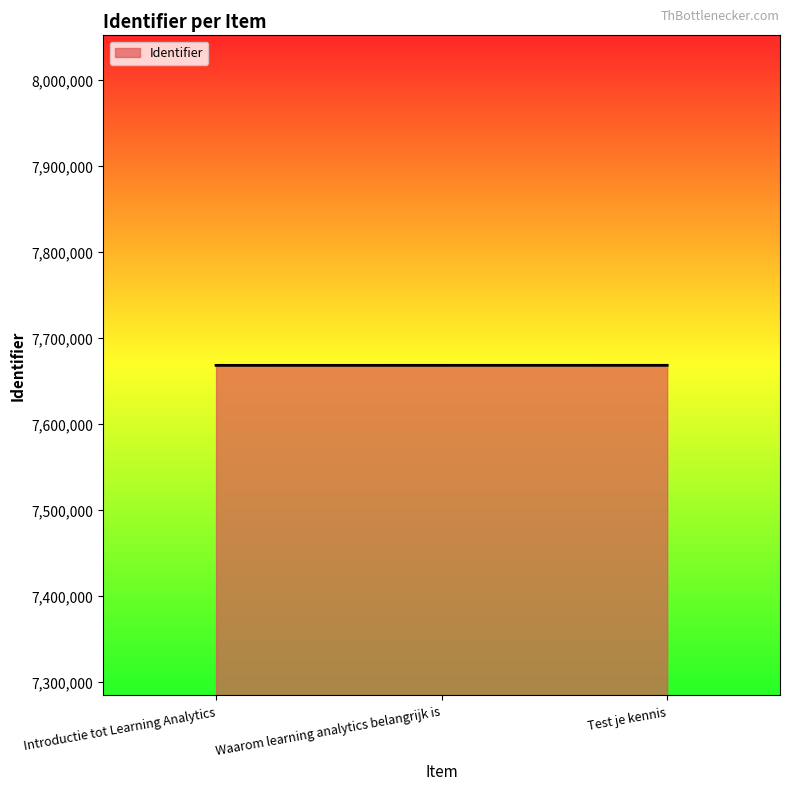

The value at Introductie tot Learning Analytics is 7668099. True or false?

True